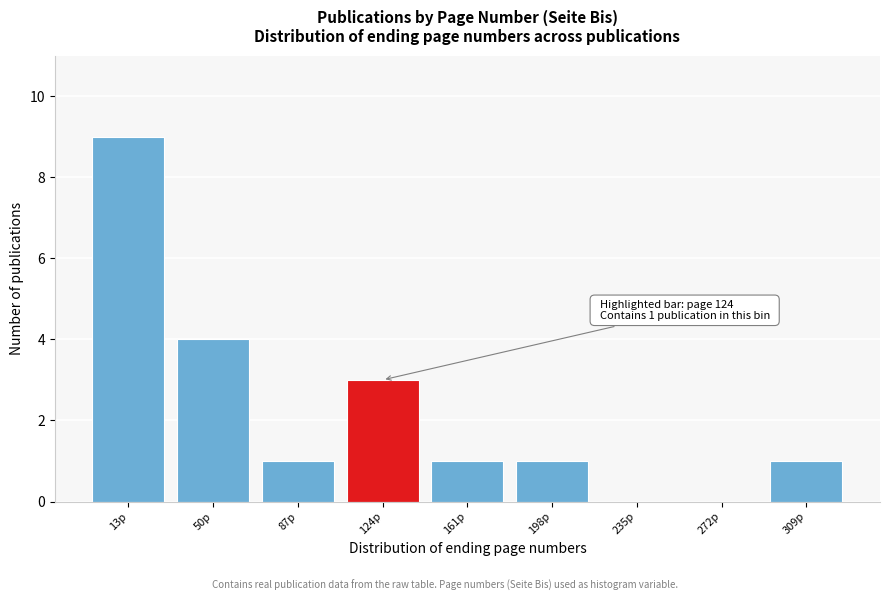

Reading right to left, list all the values displayed in this chart.

309p=1	272p=0	235p=0	198p=1	161p=1	124p=3	87p=1	50p=4	13p=9